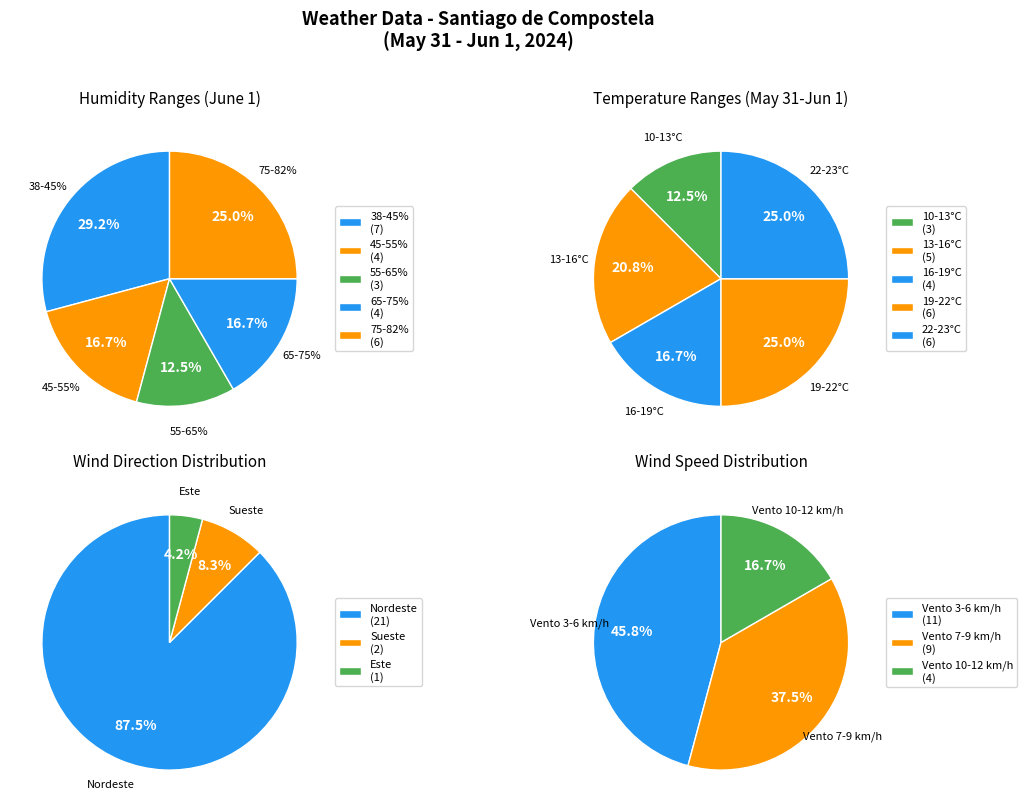

What is the largest slice in the pie chart?

Nordeste